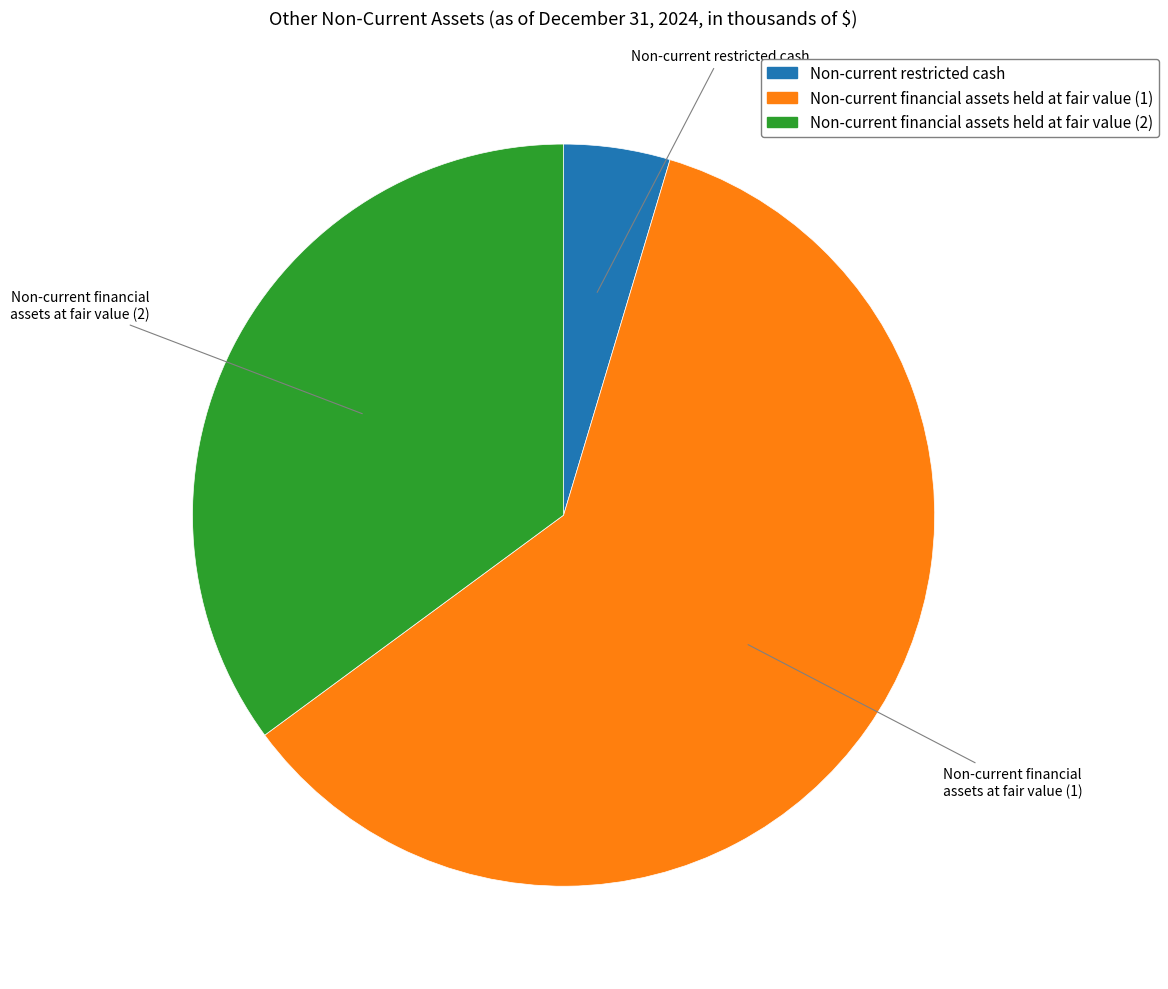

The Non-current restricted cash slice represents 5% of the pie. True or false?

True